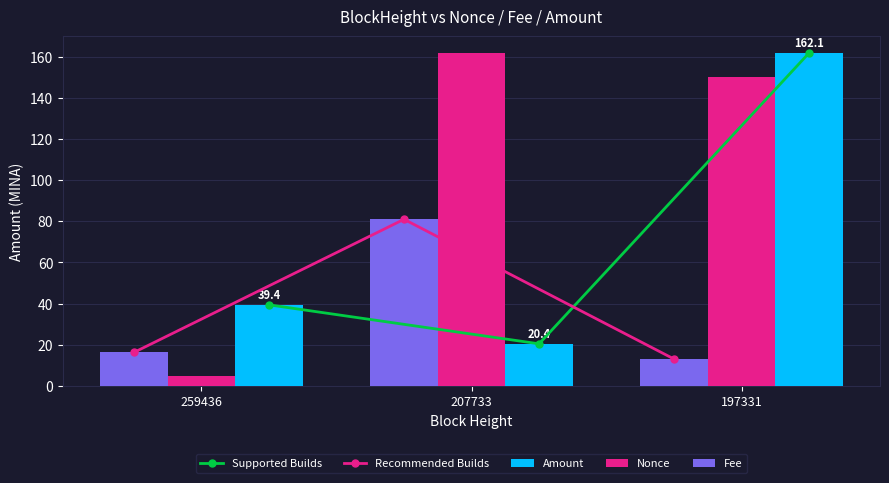

What is the difference between the maximum and minimum values in the Supported Builds series?

141.7